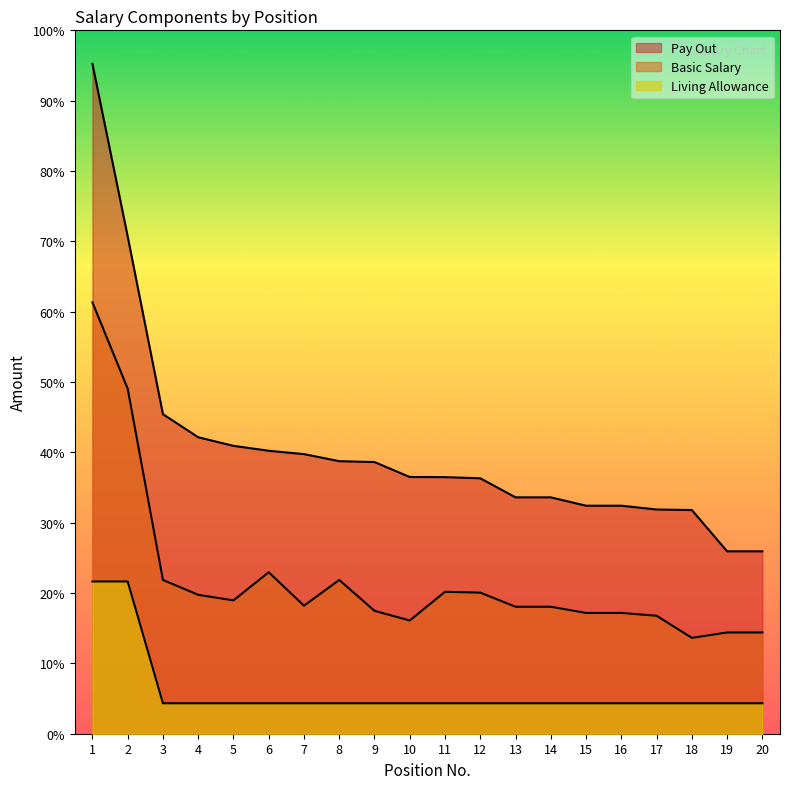

At how many categories does at least one series exceed 48344?

2